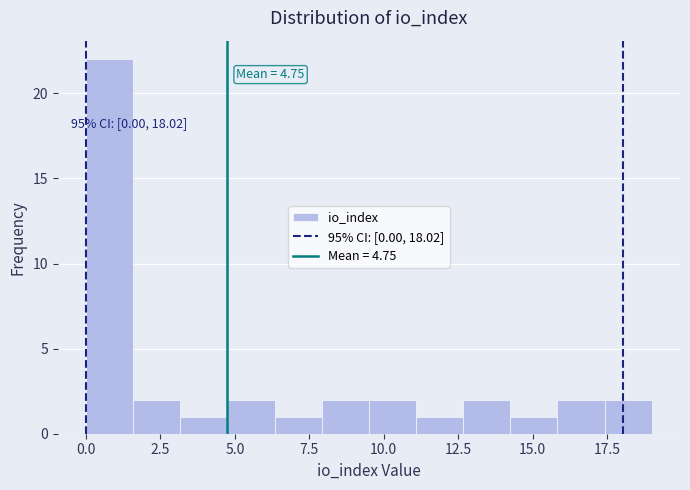

Around what value on the x-axis is the tallest bar? Give the approximate position of its centre, as read against the axis.

1.0